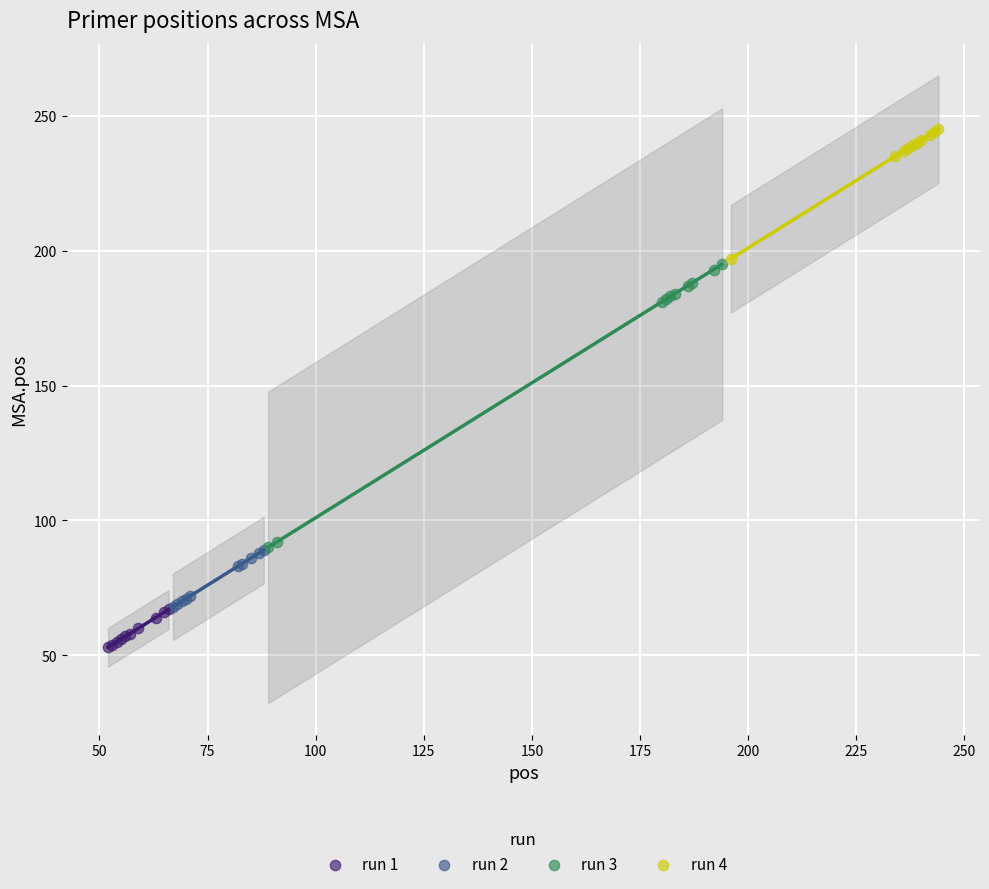

Which series has the widest spread of Y values?

run 3